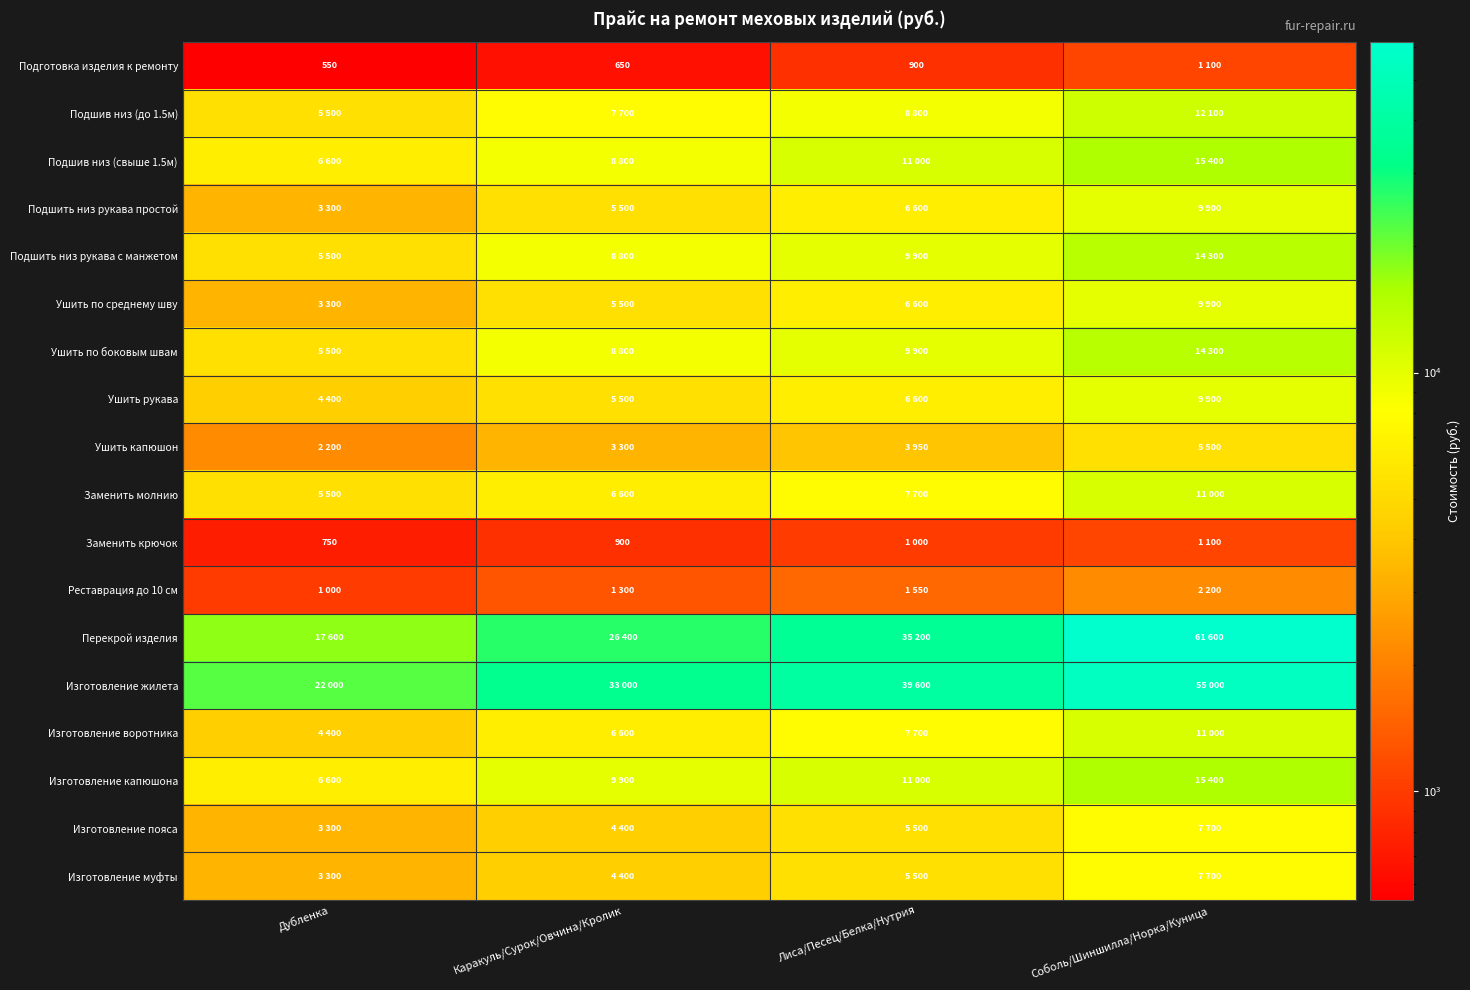

At Дубленка, list the series in order from largest to smallest.

Изготовление жилета, Перекрой изделия, Подшив низ (свыше 1.5м), Изготовление капюшона, Подшив низ (до 1.5м), Подшить низ рукава с манжетом, Ушить по боковым швам, Заменить молнию, Ушить рукава, Изготовление воротника, Подшить низ рукава простой, Ушить по среднему шву, Изготовление пояса, Изготовление муфты, Ушить капюшон, Реставрация до 10 см, Заменить крючок, Подготовка изделия к ремонту